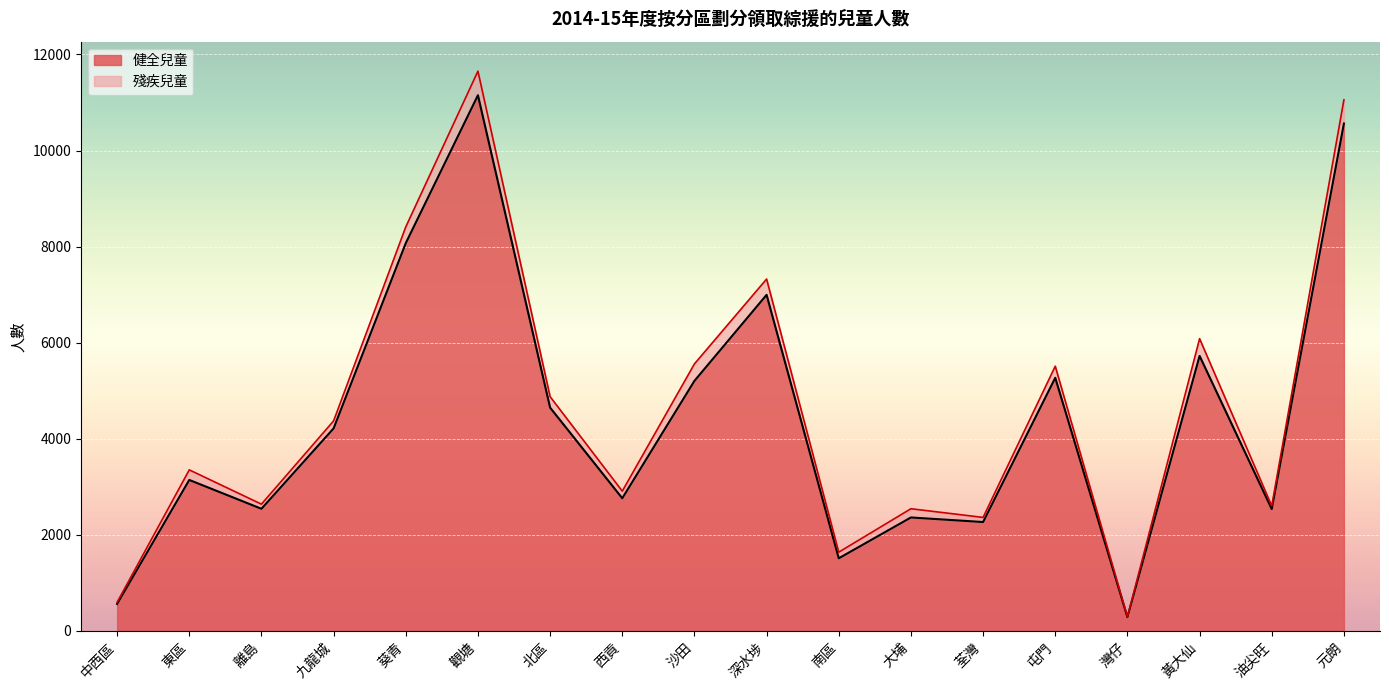

List the labels in order of value, smallest first.

灣仔, 中西區, 南區, 荃灣, 大埔, 油尖旺, 離島, 西貢, 東區, 九龍城, 北區, 沙田, 屯門, 黃大仙, 深水埗, 葵青, 元朗, 觀塘